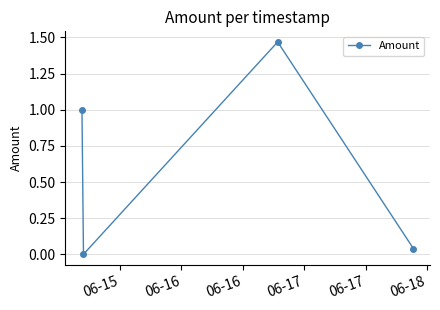

What is the difference between the maximum and second lowest values?

1.4